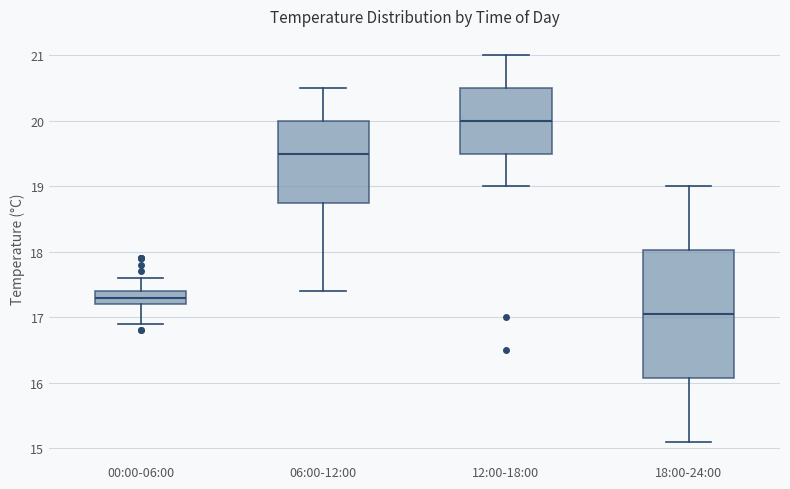

Which box is the tallest, from its lower edge to its upper edge?

18:00-24:00